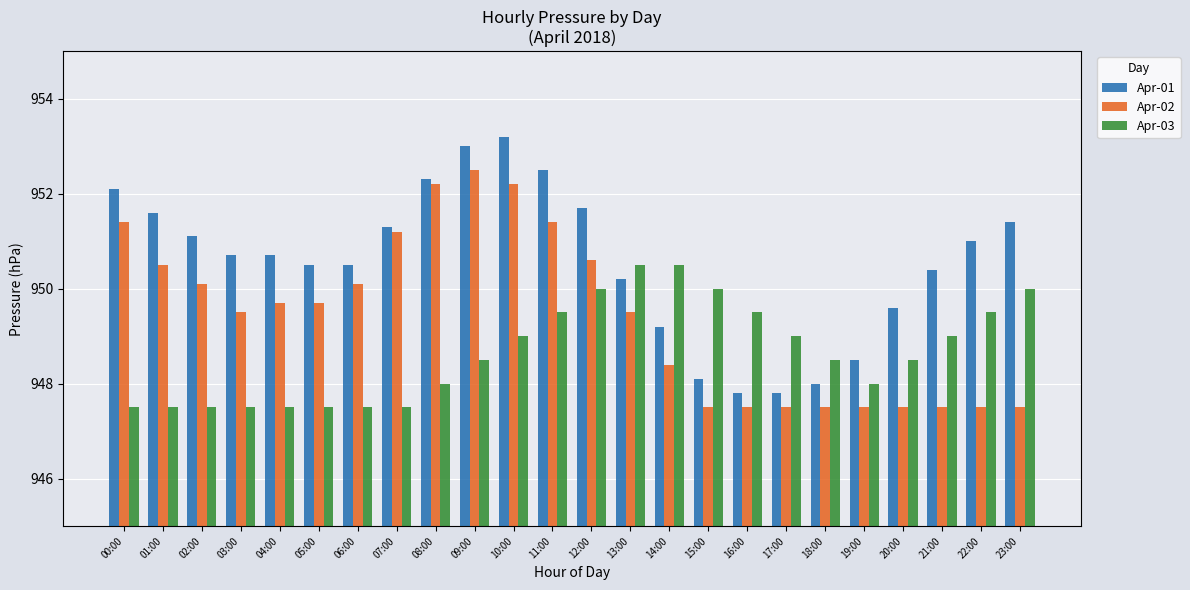

Is it true that Apr-01 equals 951.3 at 07:00?

True